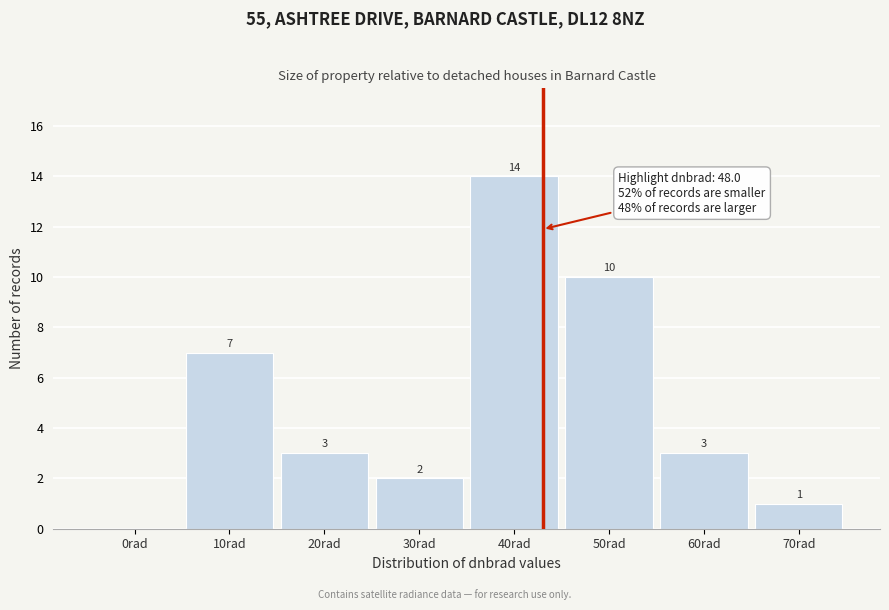

Reading left to right, transcribe all the data shown in this chart.

0rad=0	10rad=7	20rad=3	30rad=2	40rad=14	50rad=10	60rad=3	70rad=1